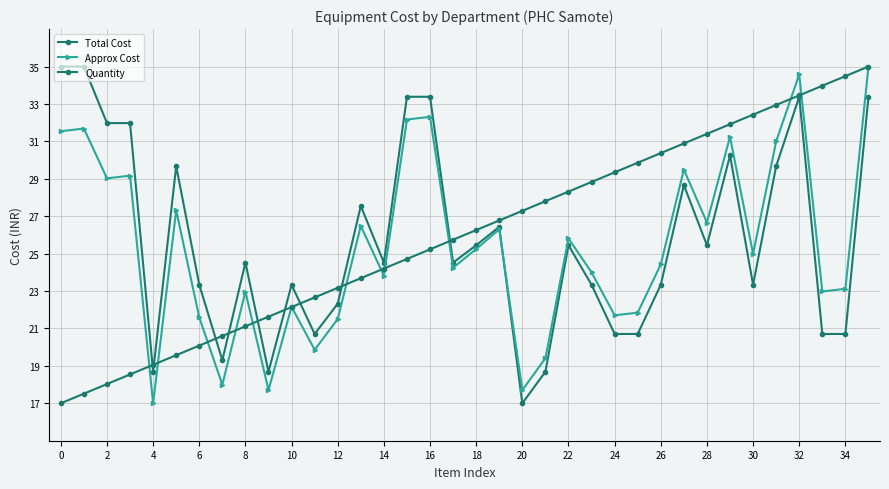

Count the number of data series in this chart.

3